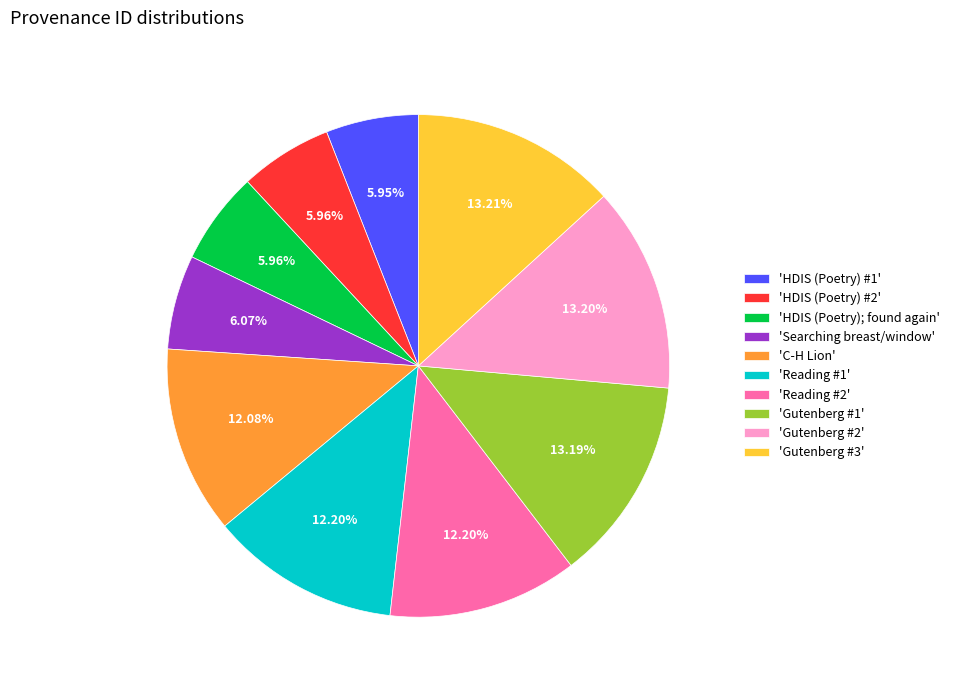

To the nearest percent, what is the average slice percentage?

10%